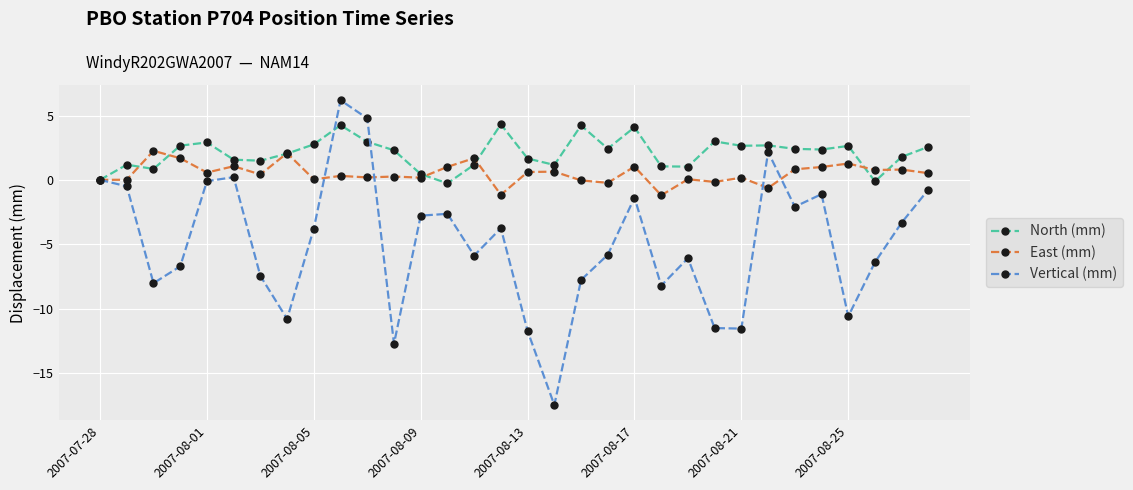

After their last crossing, which series has the higher values: Vertical (mm) or East (mm)?

East (mm)